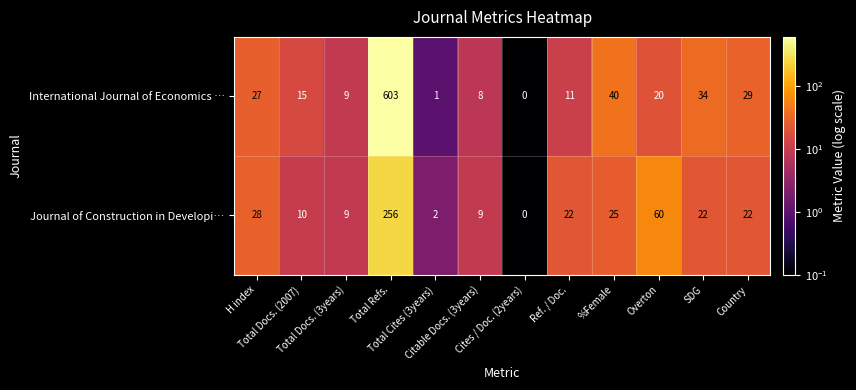

What is the maximum value for Journal of Construction in Developi…?

256